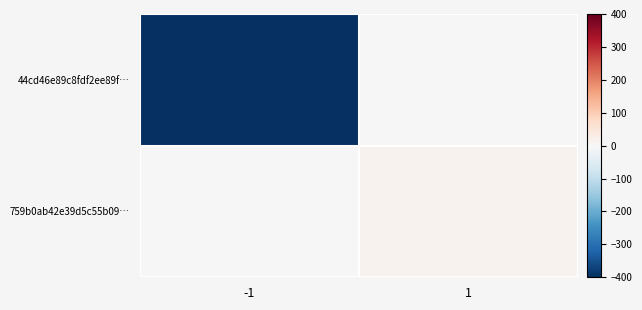

Between -1 and 1, which is larger?

1